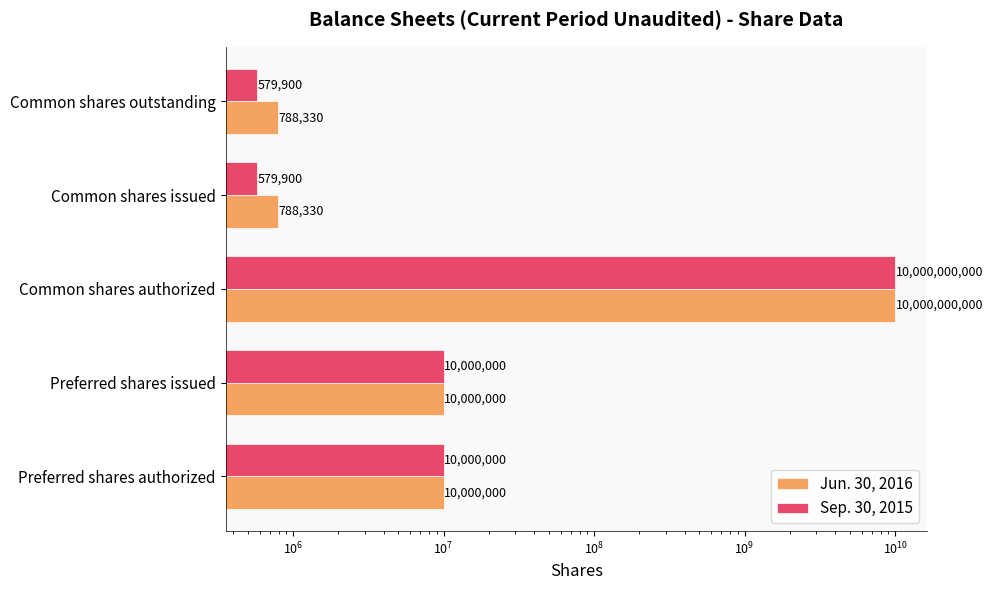

What are all the series names shown in the legend?

Jun. 30, 2016, Sep. 30, 2015